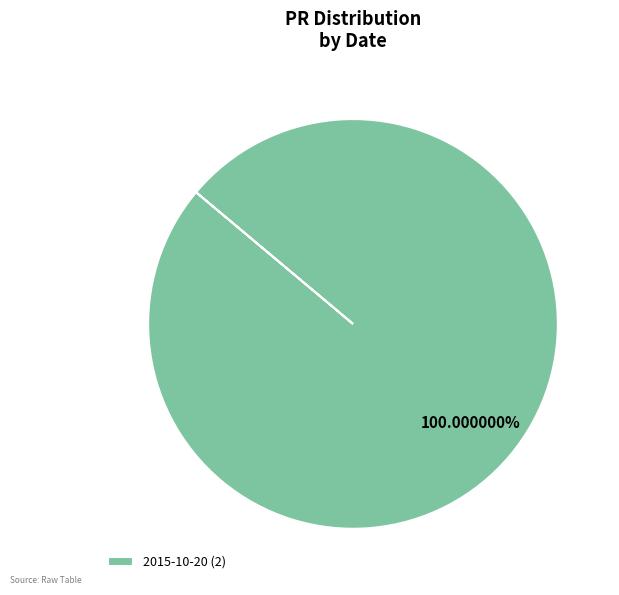

Rank the categories by value from lowest to highest.

2015-10-20 (2)